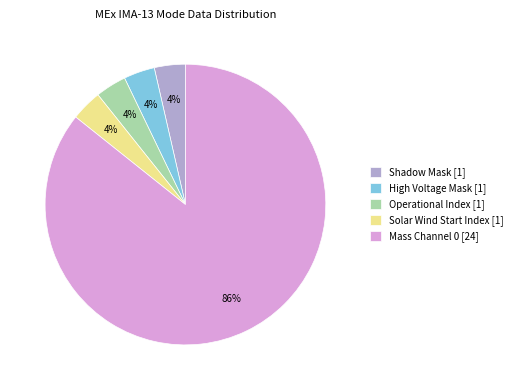

How many segments does this pie chart have?

5